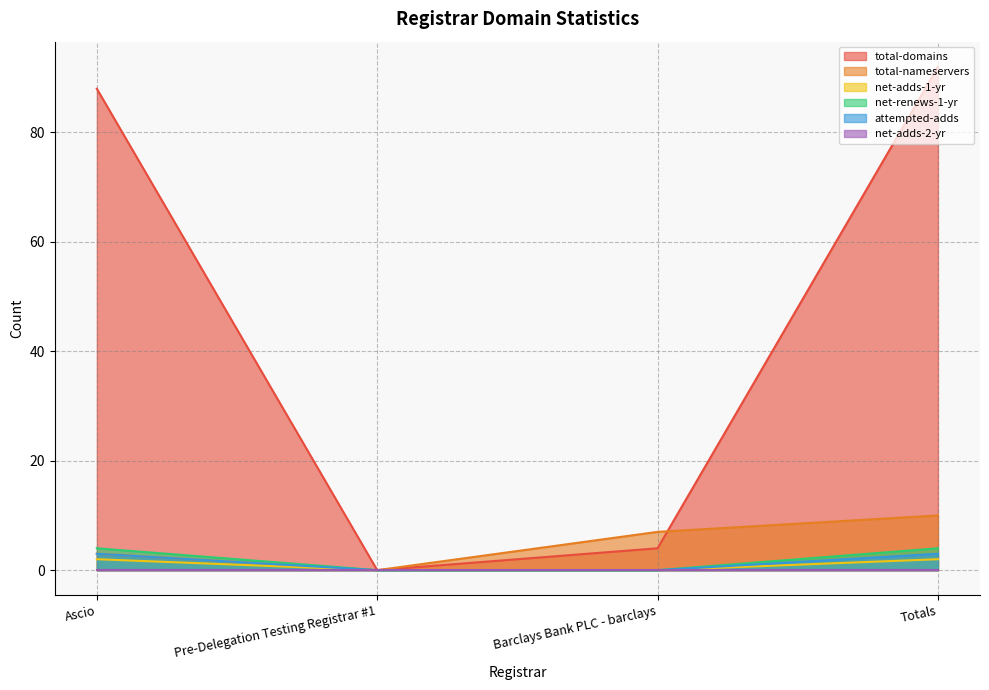

Which has a higher value, Ascio or Totals?

Totals